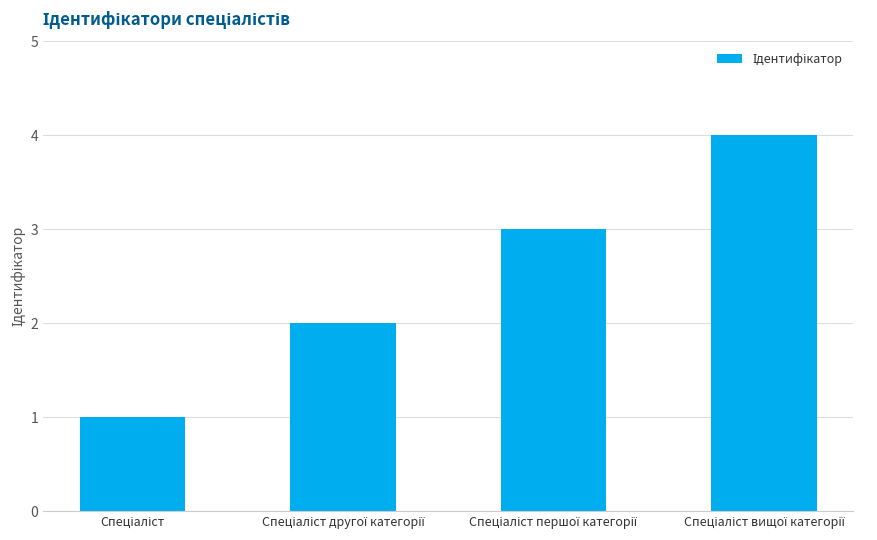

How many bars are there in total?

4